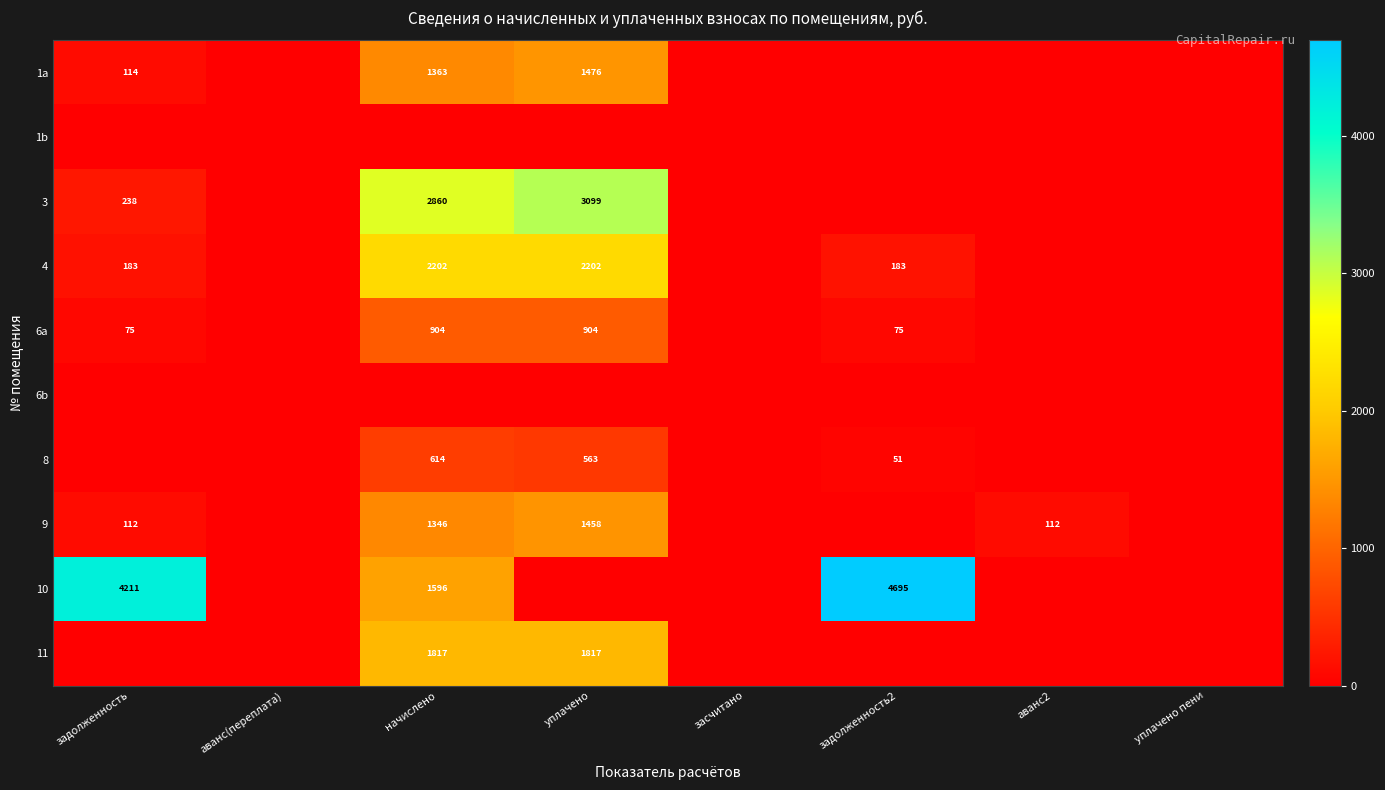

True or false: 4 has a value of 3553 at начислено.

False